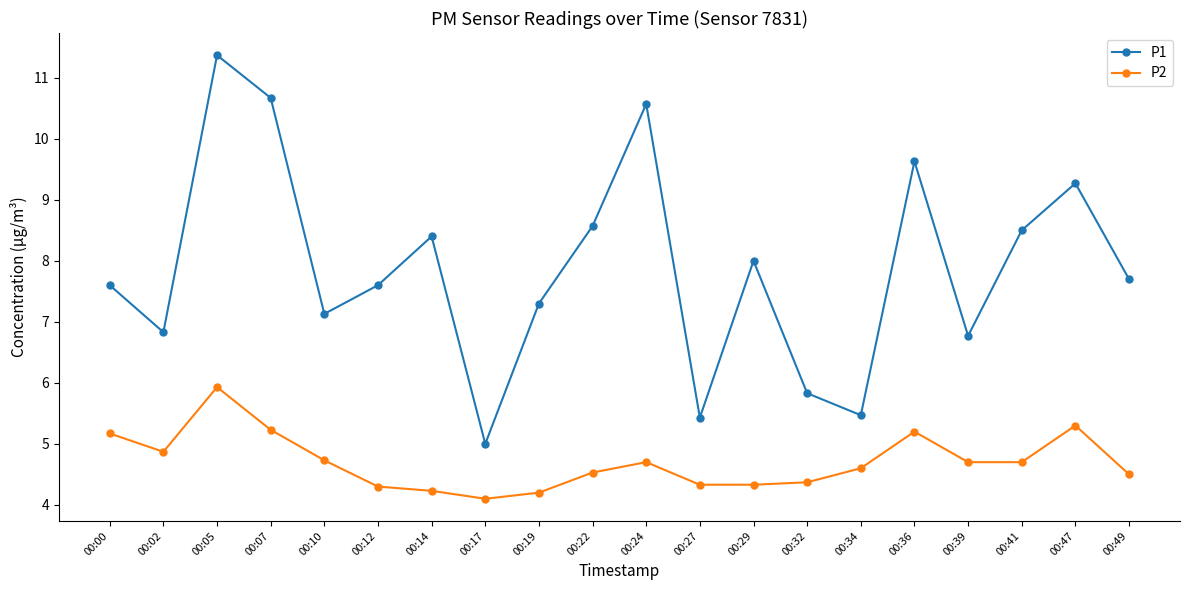

Rank the series at 00:27 from highest to lowest value.

P1, P2